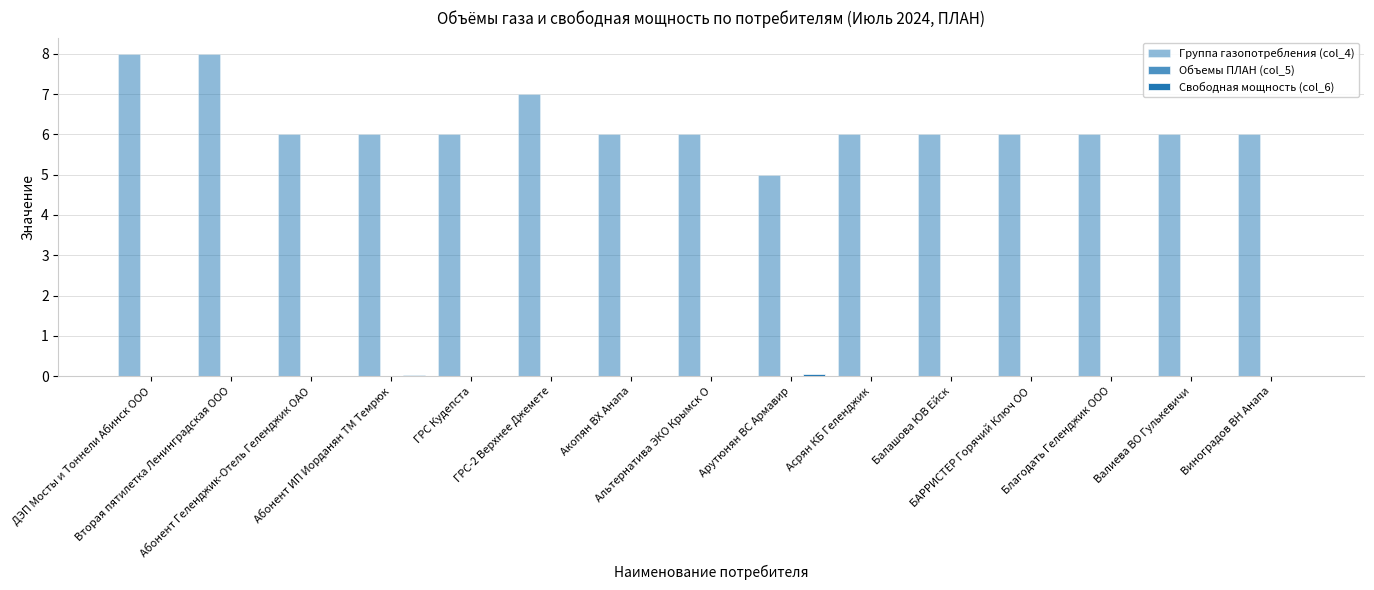

Where is Свободная мощность (col_6) nearest to the value 0?

ДЭП Мосты и Тоннели Абинск ООО